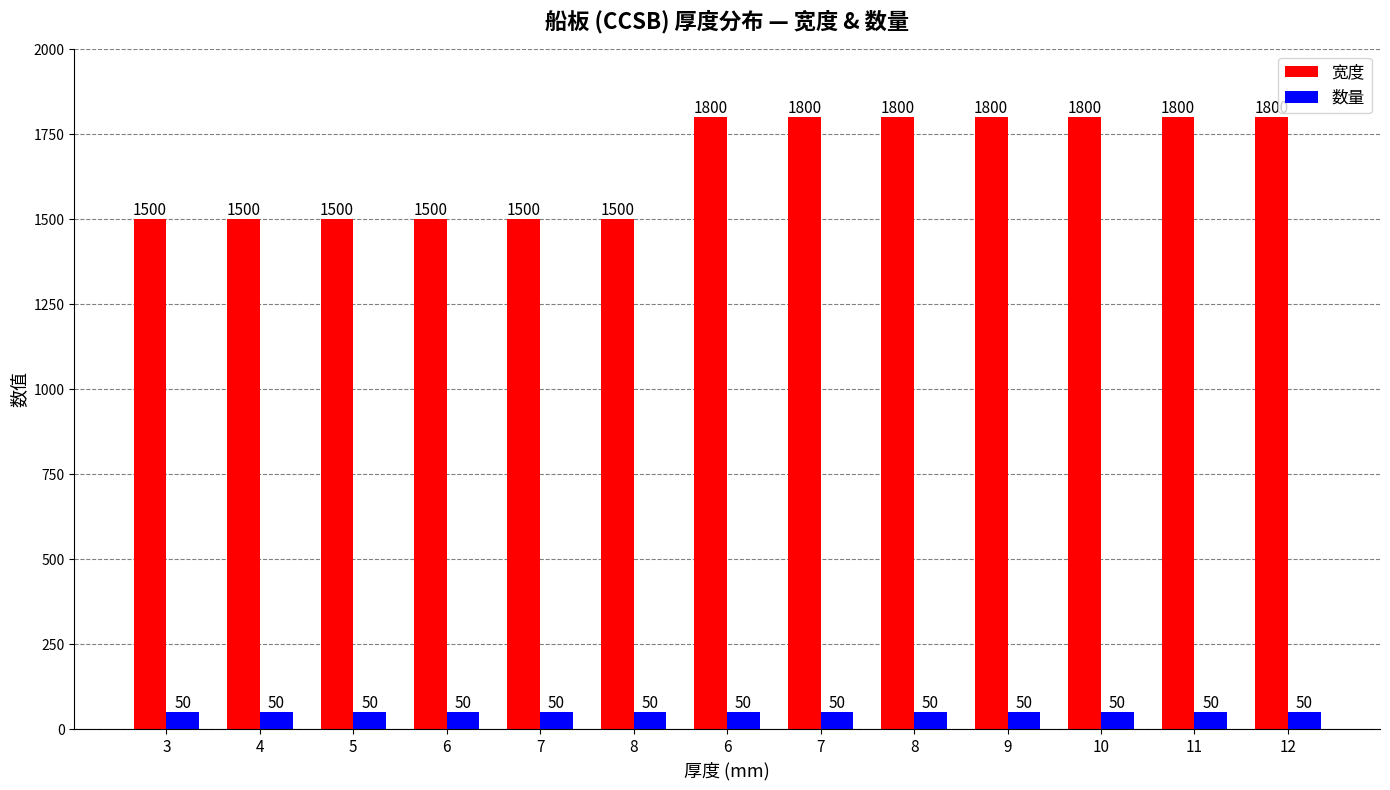

How many bars are there in each group?

2